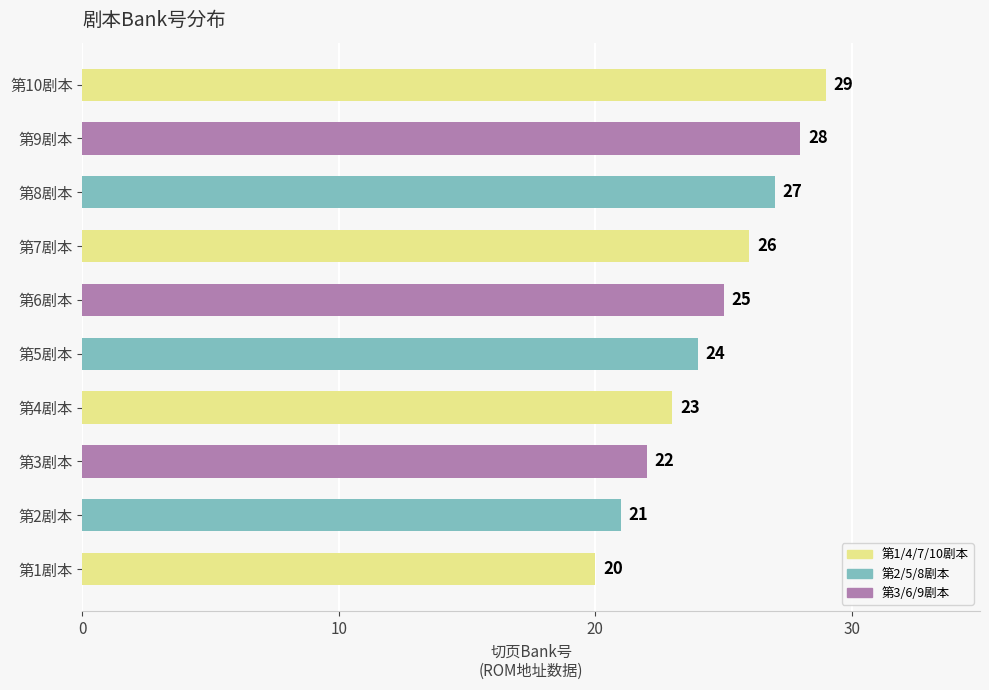

What is the ratio of the value at 第3剧本 to the value at 第4剧本?

1.0